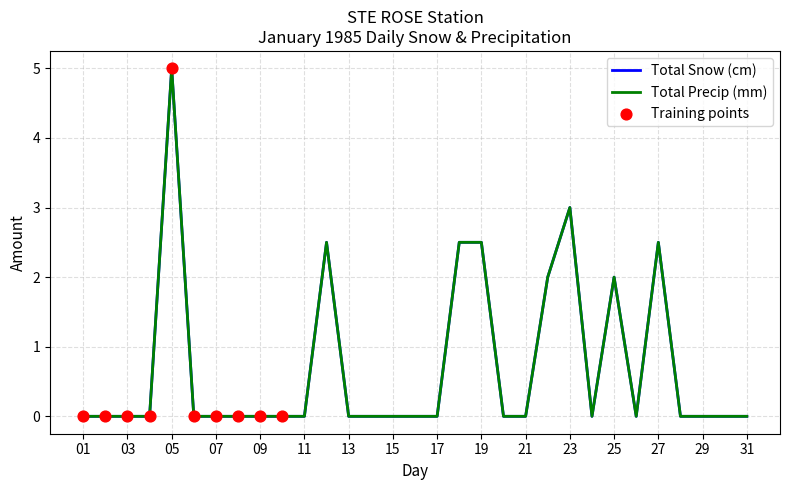

Is this an area chart (filled region under the line)?

No